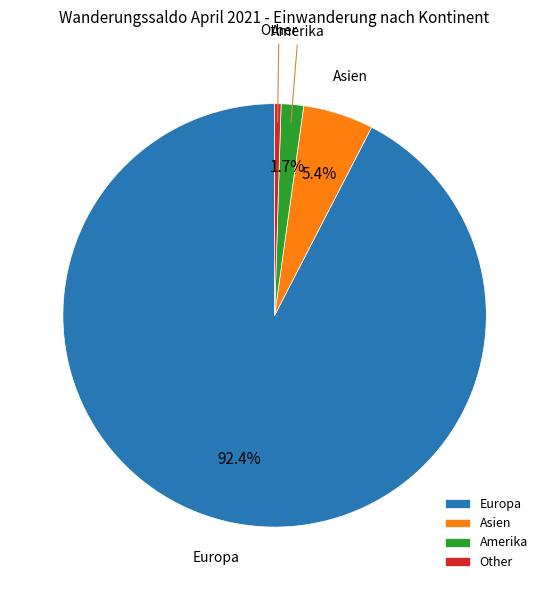

What is the largest slice in the pie chart?

Europa